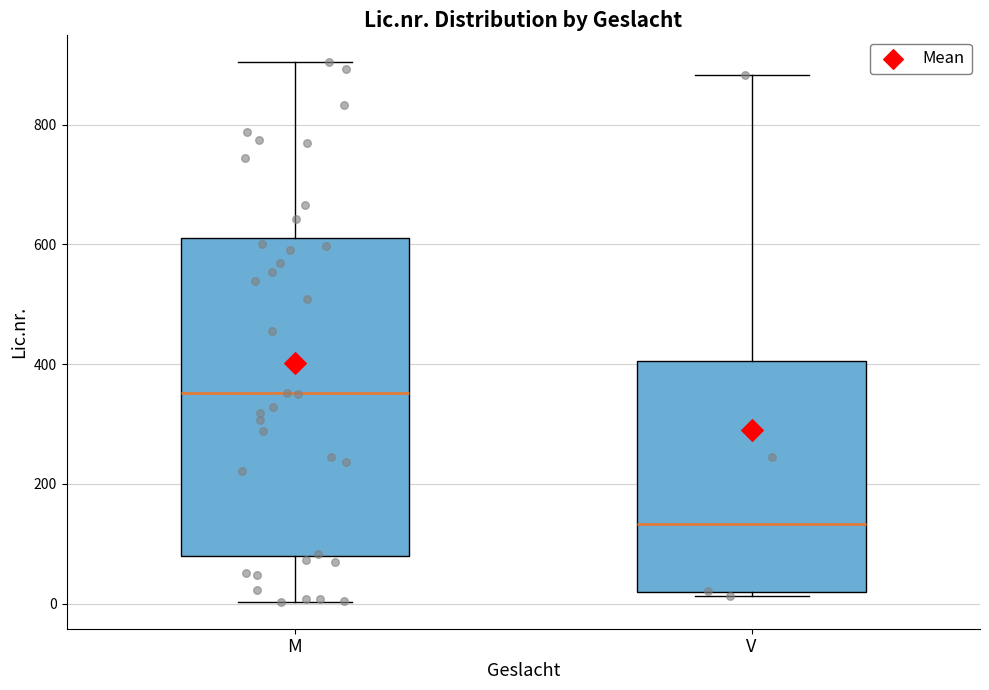

Reading left to right, read every box against the y-axis: the position of its median line, the range the box covers, and the ends of its whiskers. The values are not printed on the chart, so give them approximately, as read against the axis.

M: median 360, box 80 to 620, whiskers 0 to 900
V: median 140, box 20 to 400, whiskers 20 (just below the box's lower edge) to 880